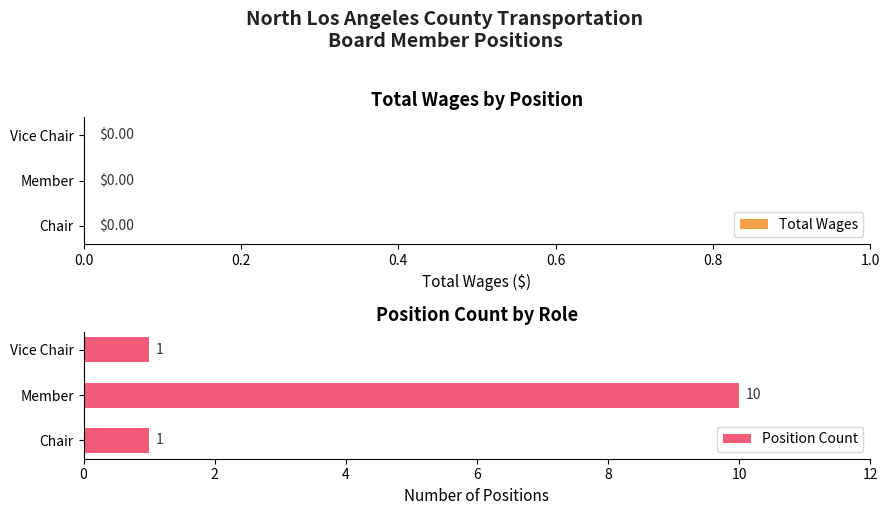

Is it true that the value at Member is 10?

True